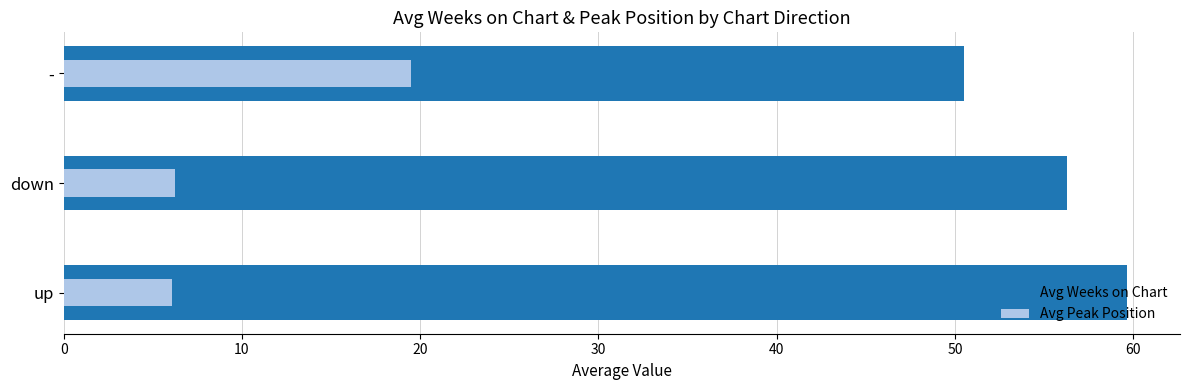

What is the smallest value displayed?

6.1